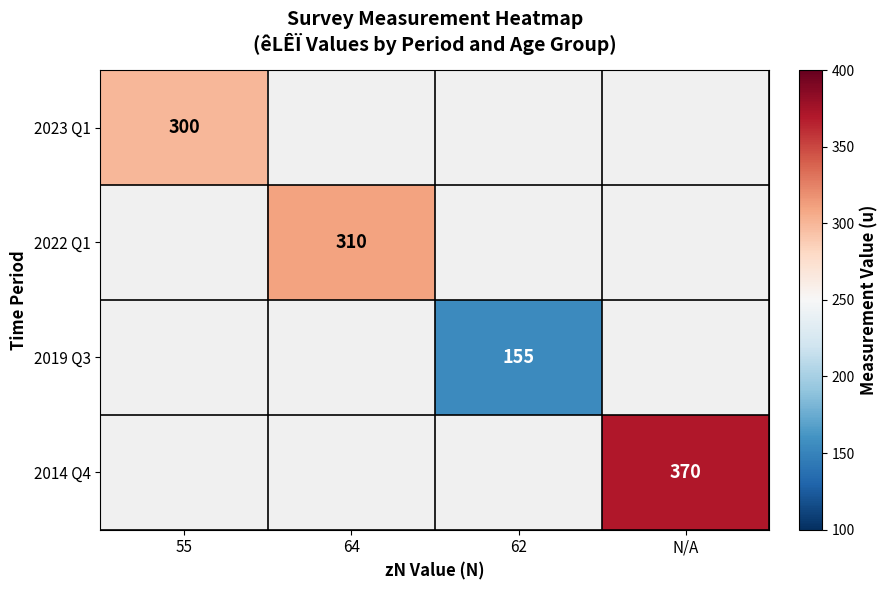

Is it true that 2019 Q3 equals 155 at 62?

True